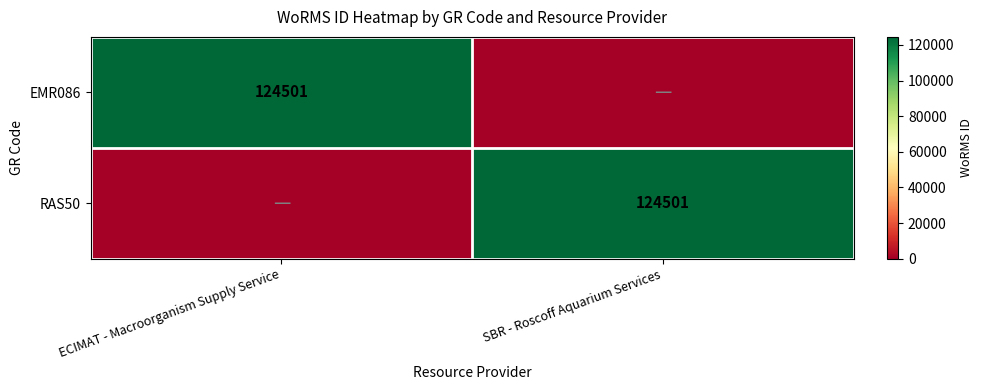

The RAS50 series shows 124501 at SBR - Roscoff Aquarium Services. True or false?

True